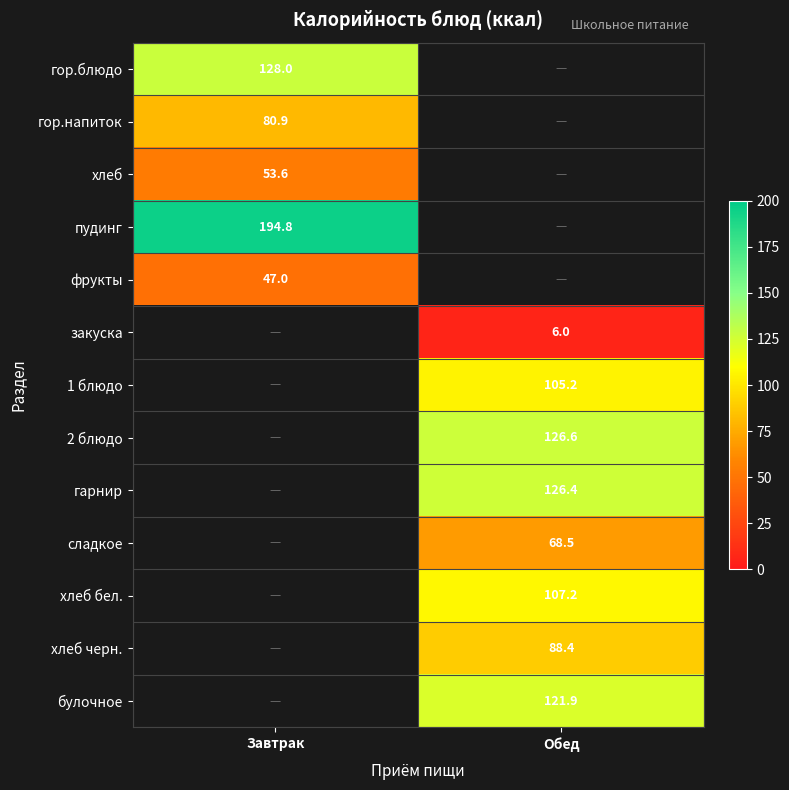

Is it true that хлеб черн. equals 88.4 at Обед?

True